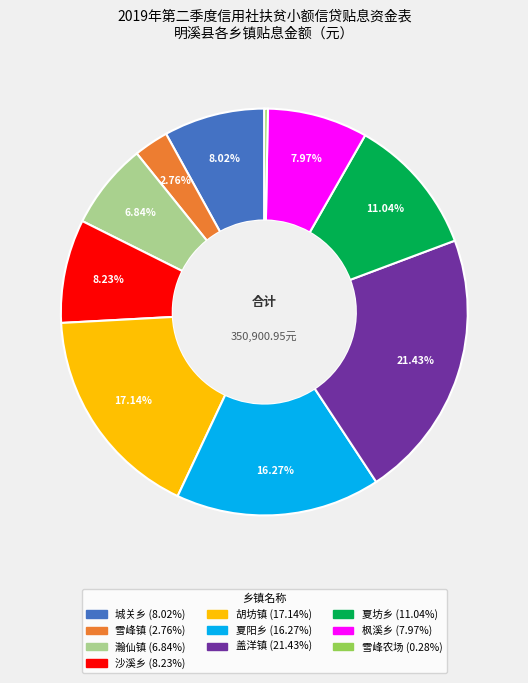

Is there any slice that represents more than half of the pie?

No